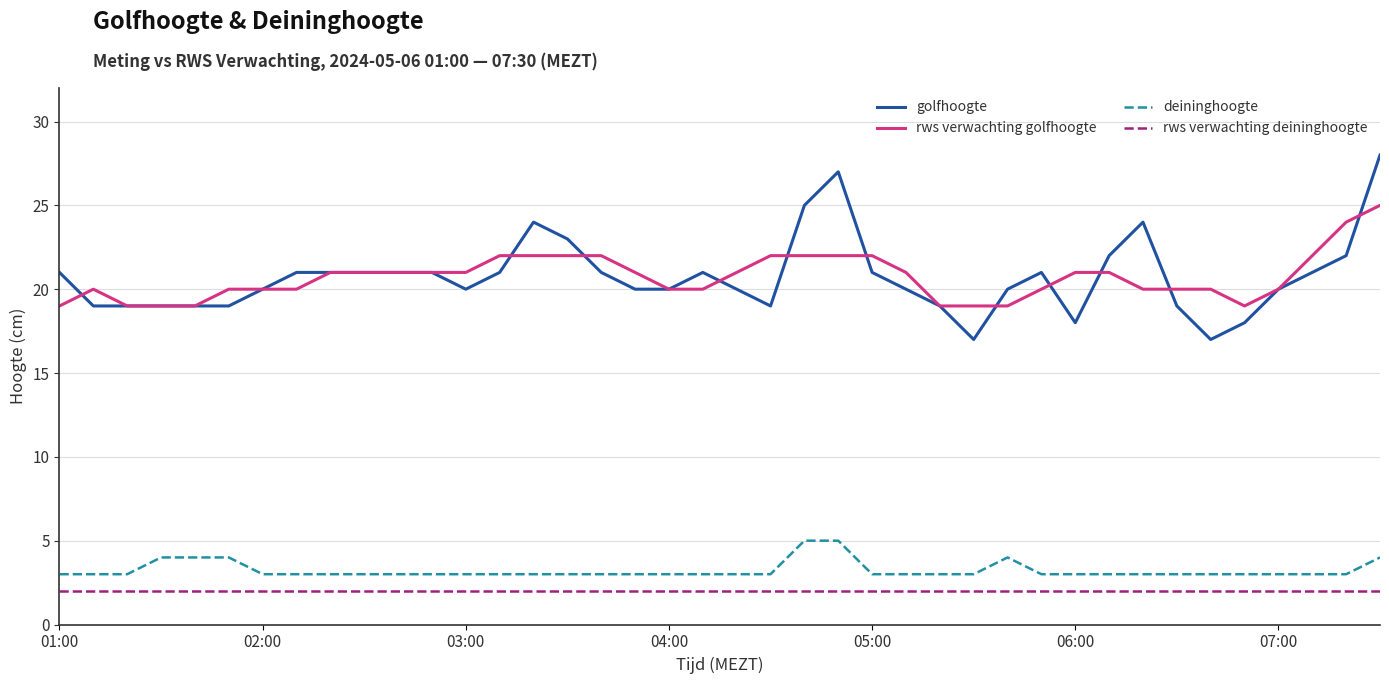

Which series has the largest range (max minus min)?

golfhoogte